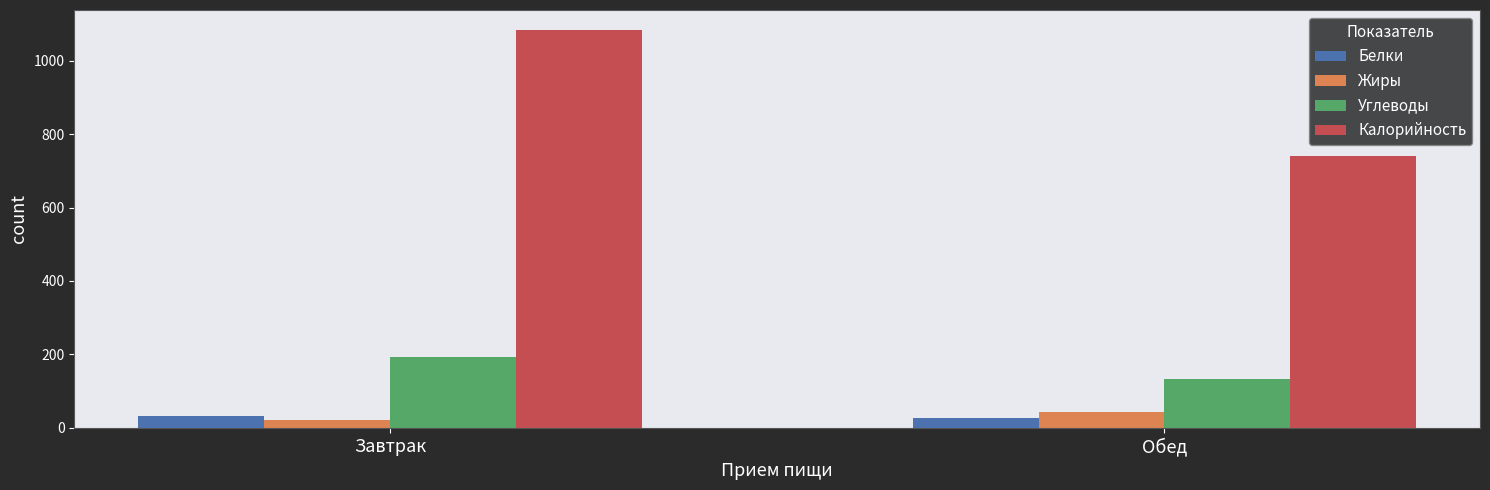

At Обед, list the series in order from largest to smallest.

Калорийность, Углеводы, Жиры, Белки